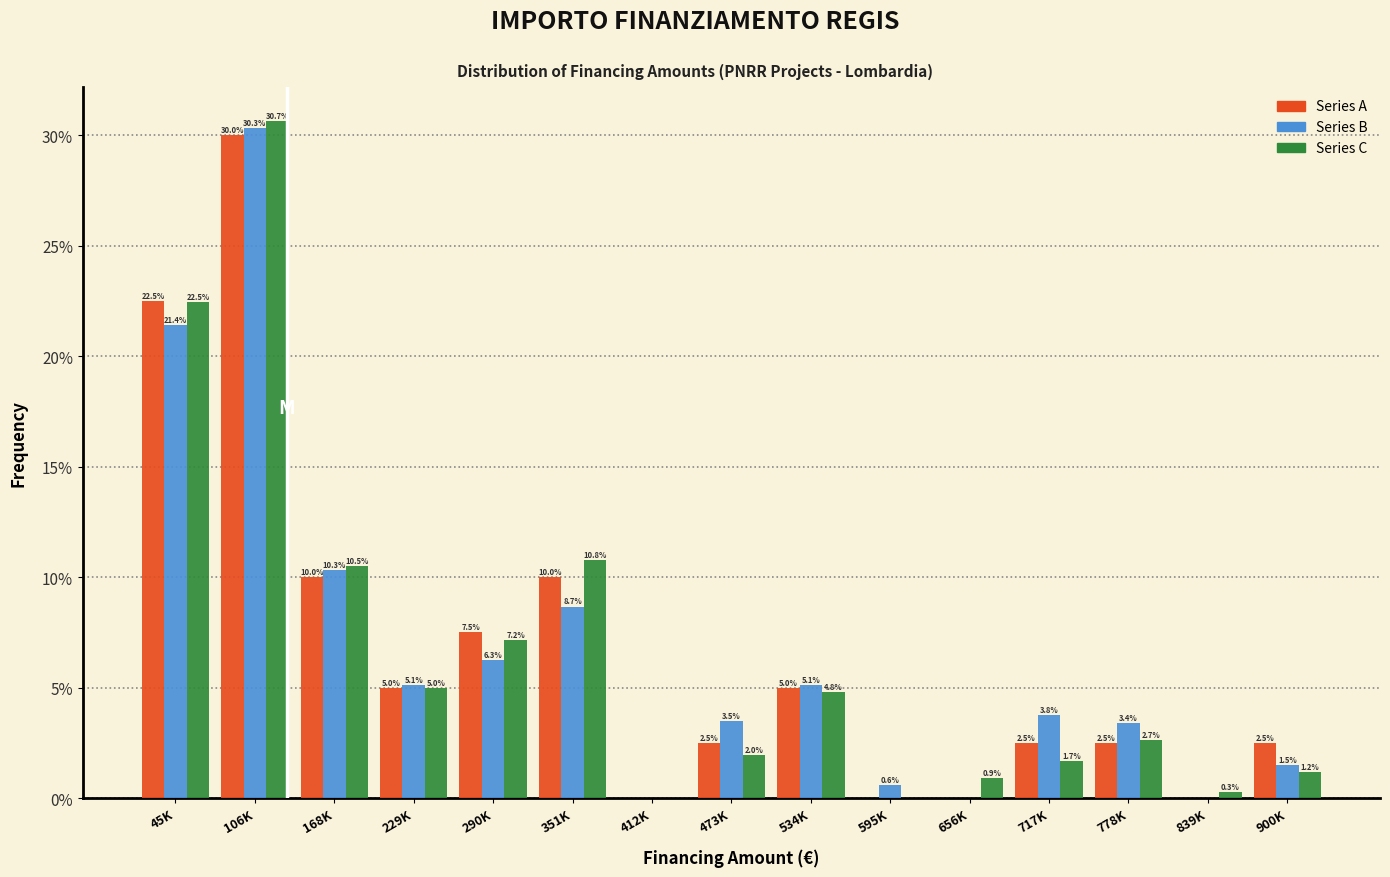

Reading left to right, extract all data points from this chart.

Series A: 45K=22.5	106K=30.0	168K=10.0	229K=5.0	290K=7.5	351K=10.0	412K=0.0	473K=2.5	534K=5.0	595K=0.0	656K=0.0	717K=2.5	778K=2.5	839K=0.0	900K=2.5
Series B: 45K=21.4	106K=30.3	168K=10.3	229K=5.1	290K=6.3	351K=8.7	412K=0.0	473K=3.5	534K=5.1	595K=0.6	656K=0.0	717K=3.8	778K=3.4	839K=0.0	900K=1.5
Series C: 45K=22.5	106K=30.7	168K=10.5	229K=5.0	290K=7.2	351K=10.8	412K=0.0	473K=2.0	534K=4.8	595K=0.0	656K=0.9	717K=1.7	778K=2.7	839K=0.3	900K=1.2